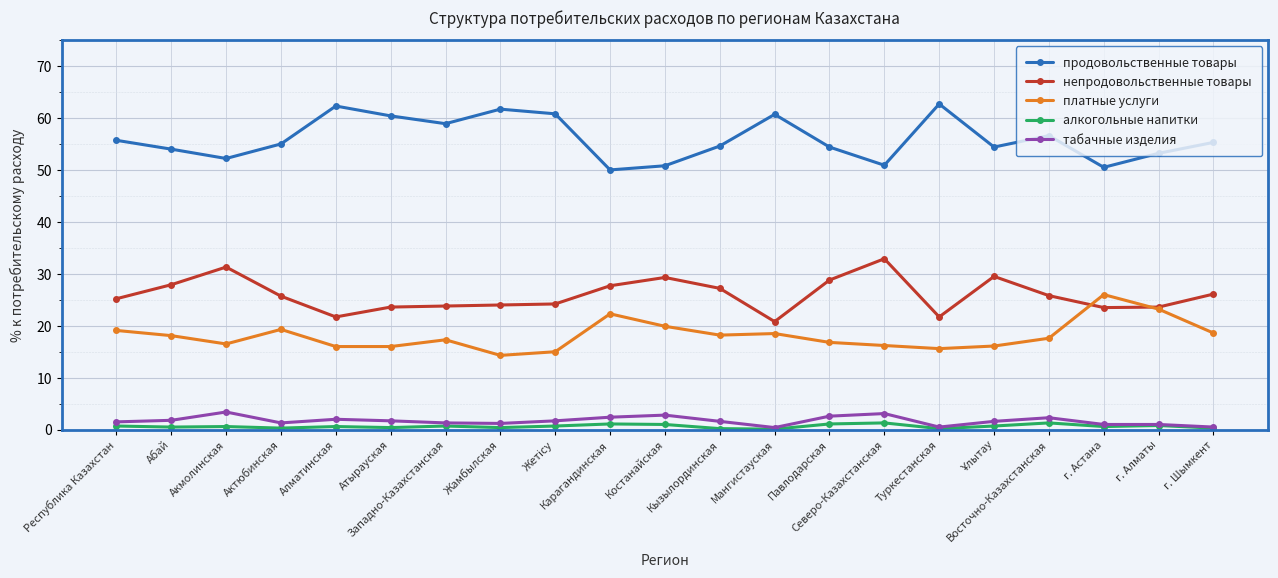

What is the value of the алкогольные напитки point at the 12th from the left?

0.2